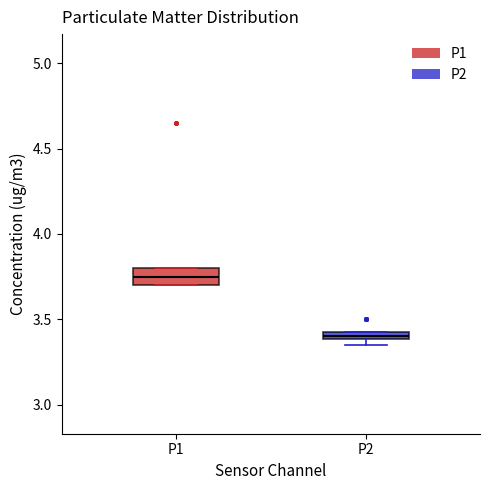

Where is the lower edge of the box for P1 on the y-axis? The values are not printed on the chart, so give them approximately, as read against the axis.

3.70